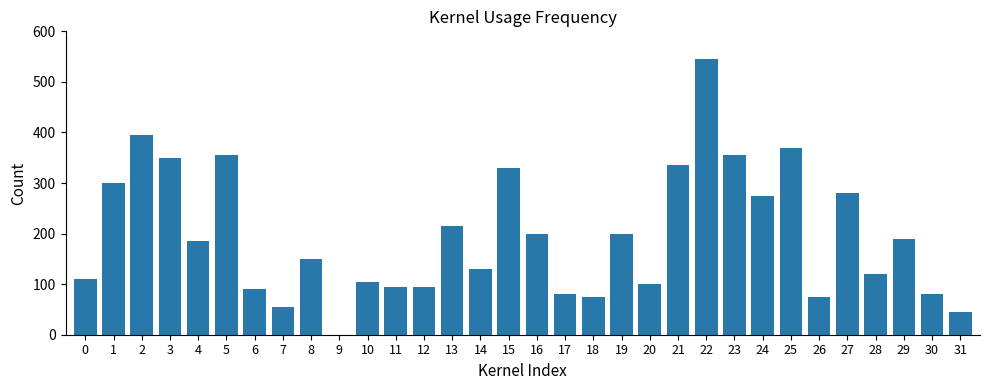

What is the change in value from 14 to 19?

+70